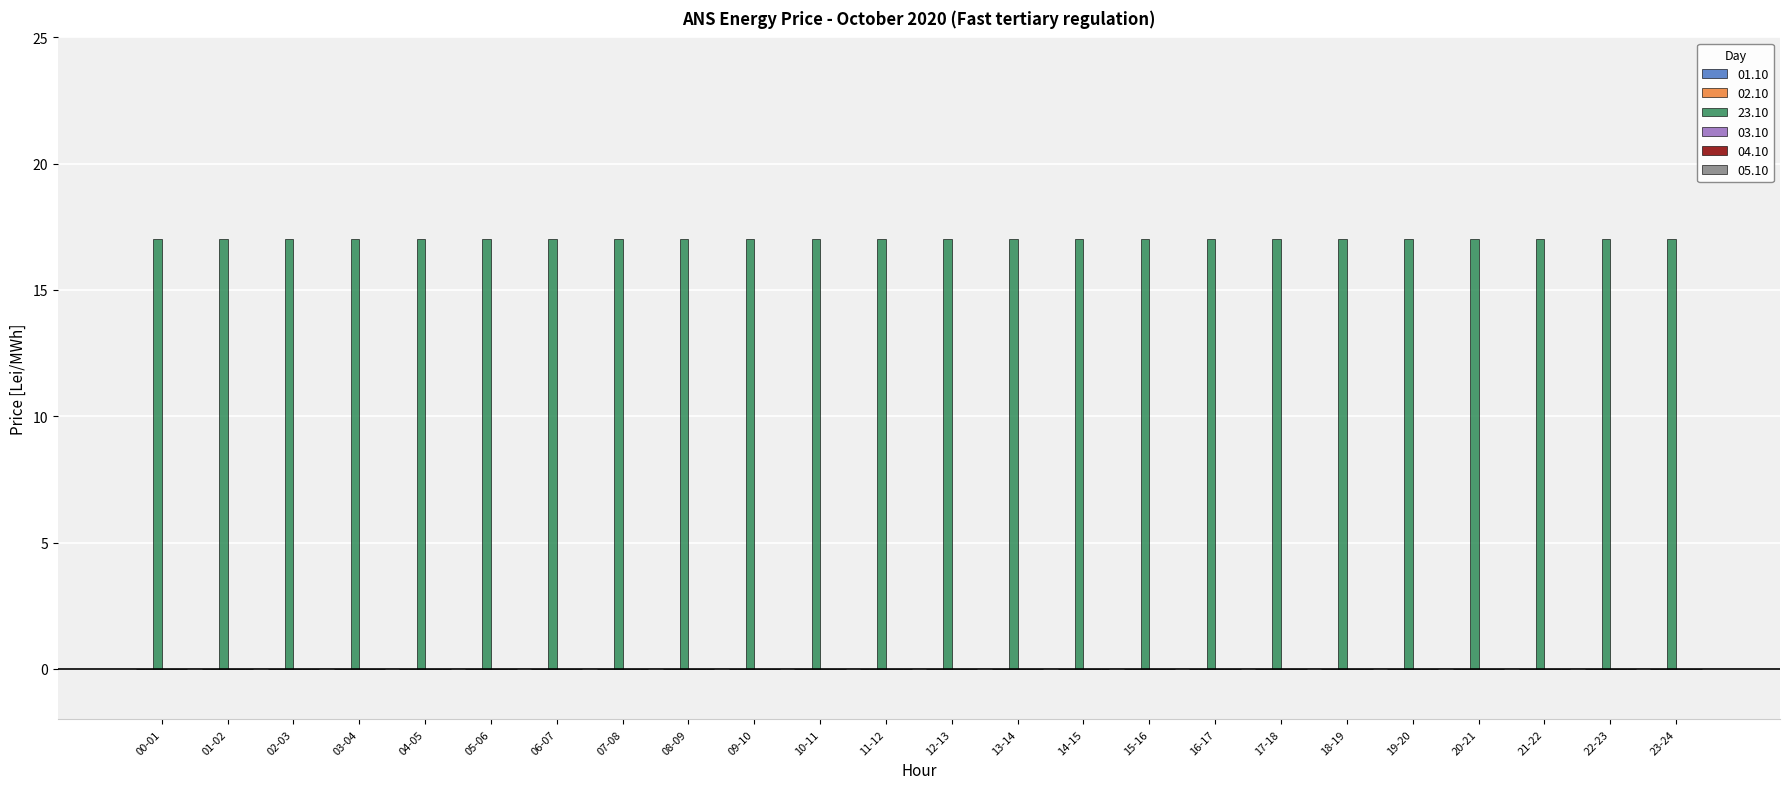

Is the value of 05.10 at 17 greater than the value of 01.10 at 22?

No